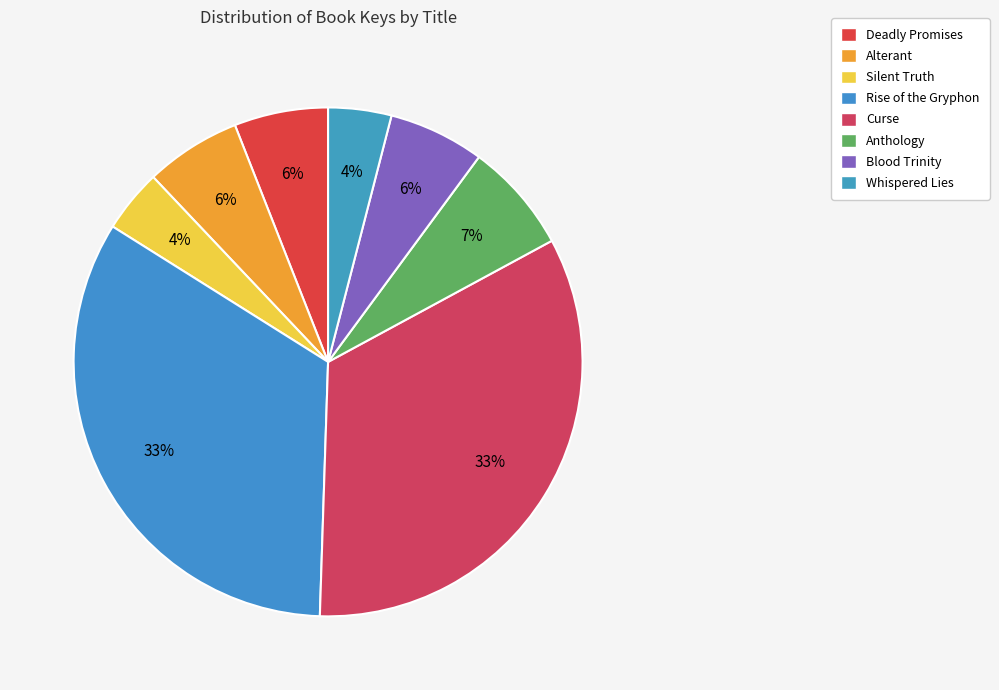

To the nearest percent, what is the average slice percentage?

12%